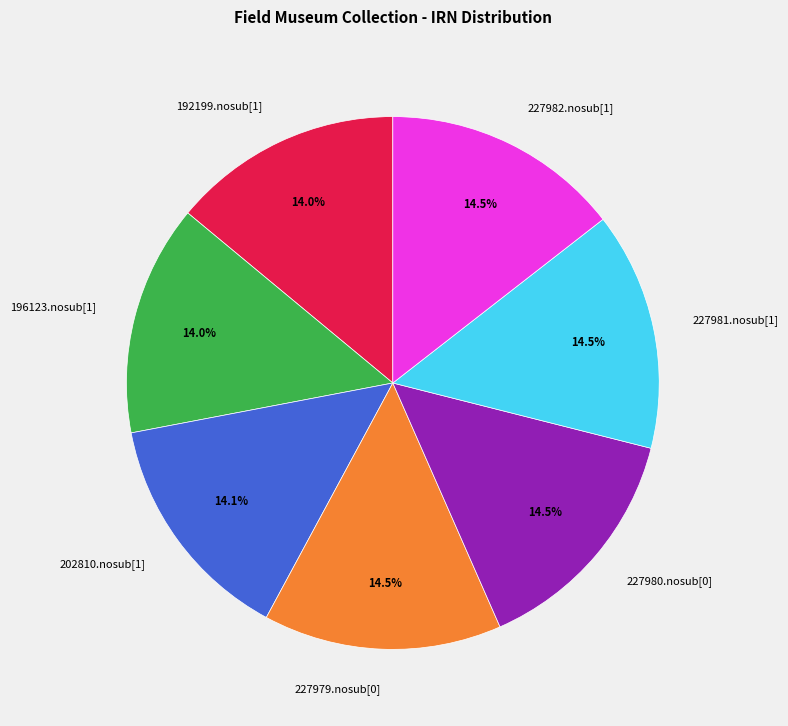

To the nearest percent, what is the average slice percentage?

14%